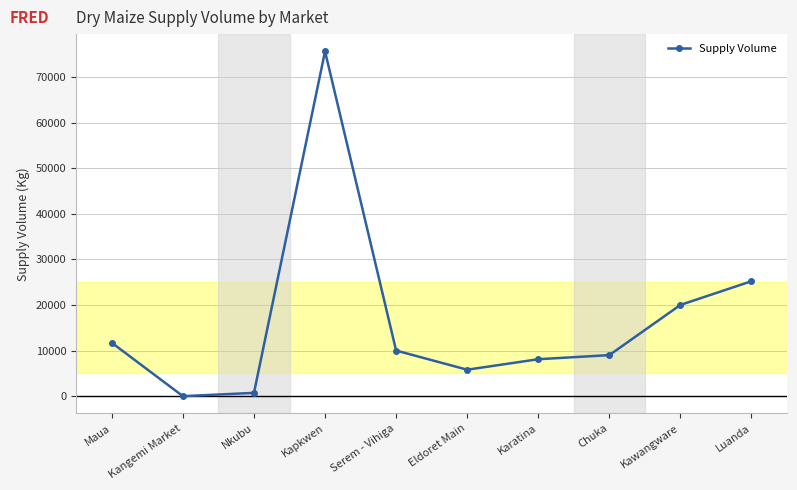

How many points are lower than both their immediate neighbors (excluding endpoints)?

2